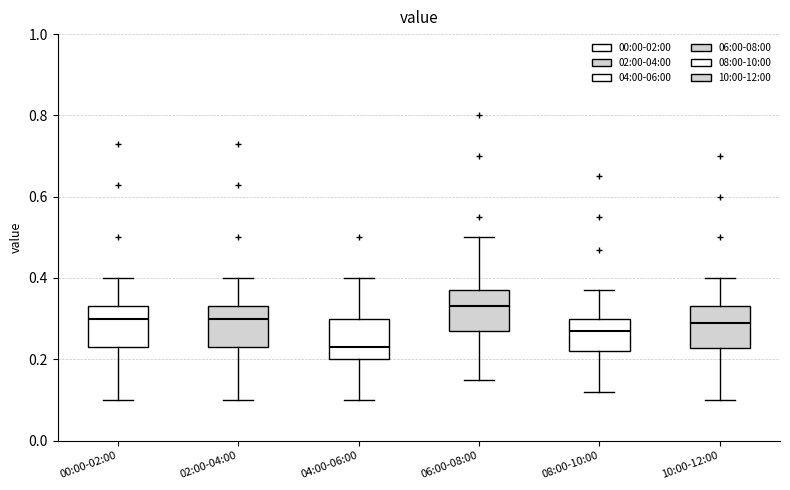

Reading left to right, transcribe this box plot: for each box, give where its median line is, the range the box spans, and where its two whiskers end, as read against the y-axis. The values are not printed on the chart, so give them approximately, as read against the axis.

00:00-02:00: median 0.30, box 0.24 to 0.34, whiskers 0.10 to 0.40
02:00-04:00: median 0.30, box 0.24 to 0.34, whiskers 0.10 to 0.40
04:00-06:00: median 0.24, box 0.20 to 0.30, whiskers 0.10 to 0.40
06:00-08:00: median 0.34, box 0.28 to 0.38, whiskers 0.16 to 0.50
08:00-10:00: median 0.28, box 0.22 to 0.30, whiskers 0.12 to 0.38
10:00-12:00: median 0.30, box 0.22 to 0.34, whiskers 0.10 to 0.40